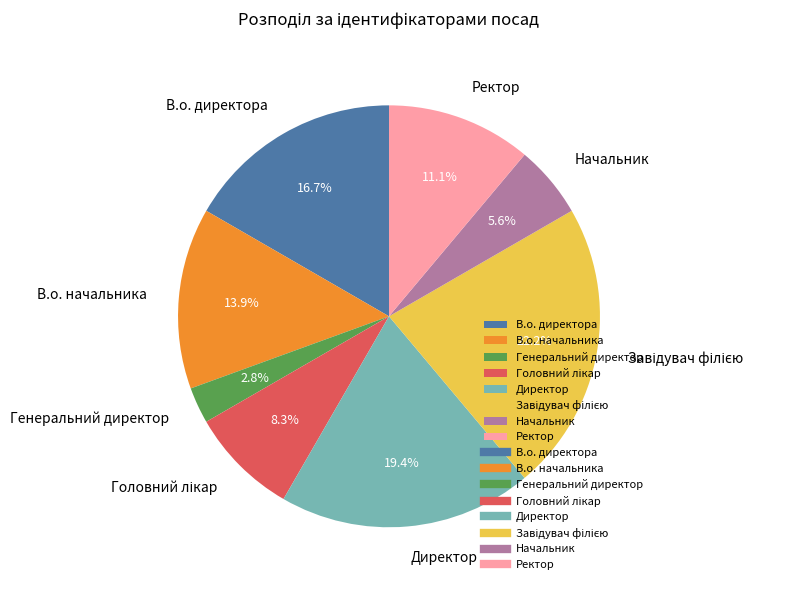

The Директор slice represents 19% of the pie. True or false?

True